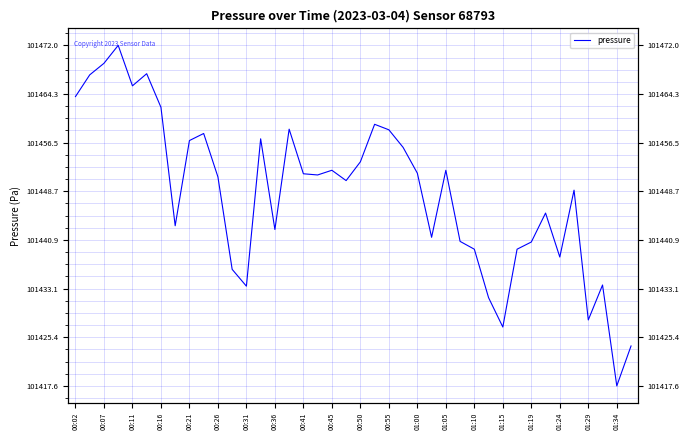

What is the change in value from 24 to 35?

-2.7